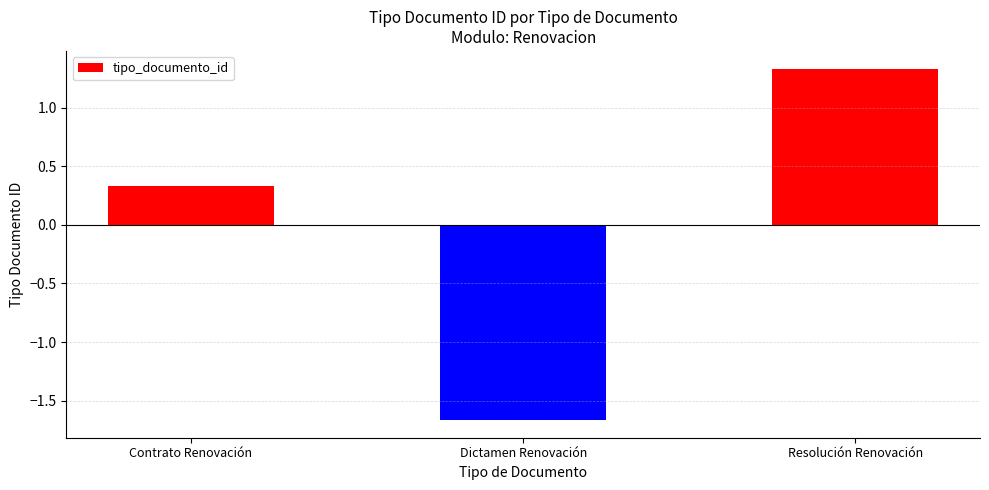

Which label corresponds to the largest value in the chart?

Resolución Renovación